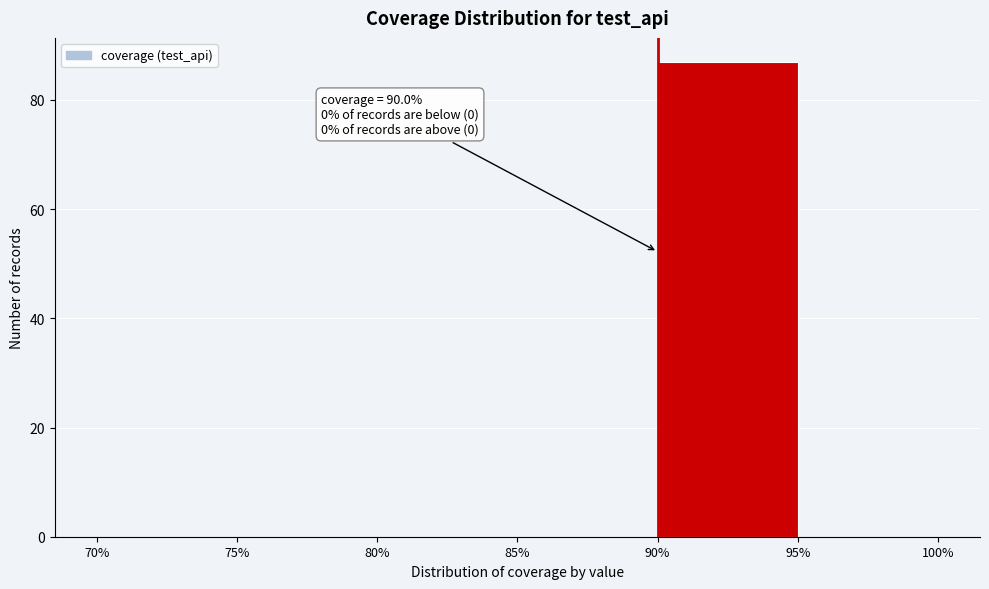

Which range on the x-axis has the tallest bar?

90% to 95%